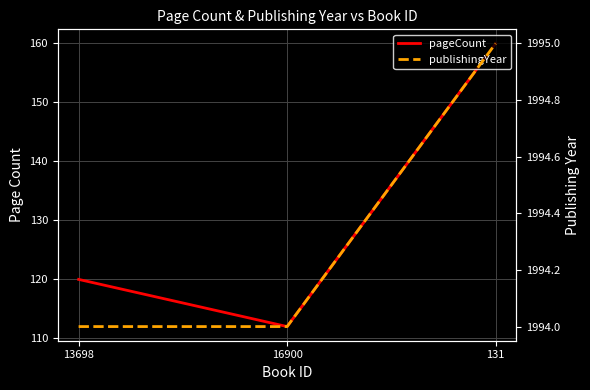

What are all the series names shown in the legend?

pageCount, publishingYear